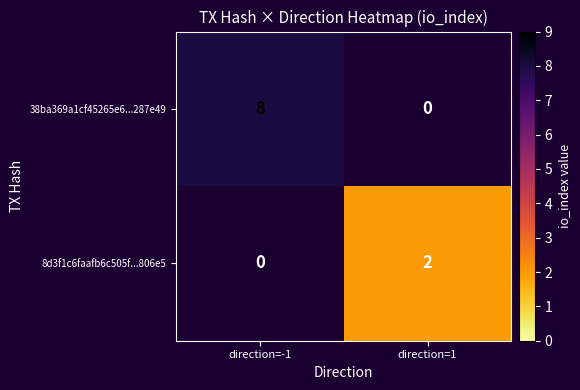

Which has a higher value, direction=1 or direction=-1?

direction=-1